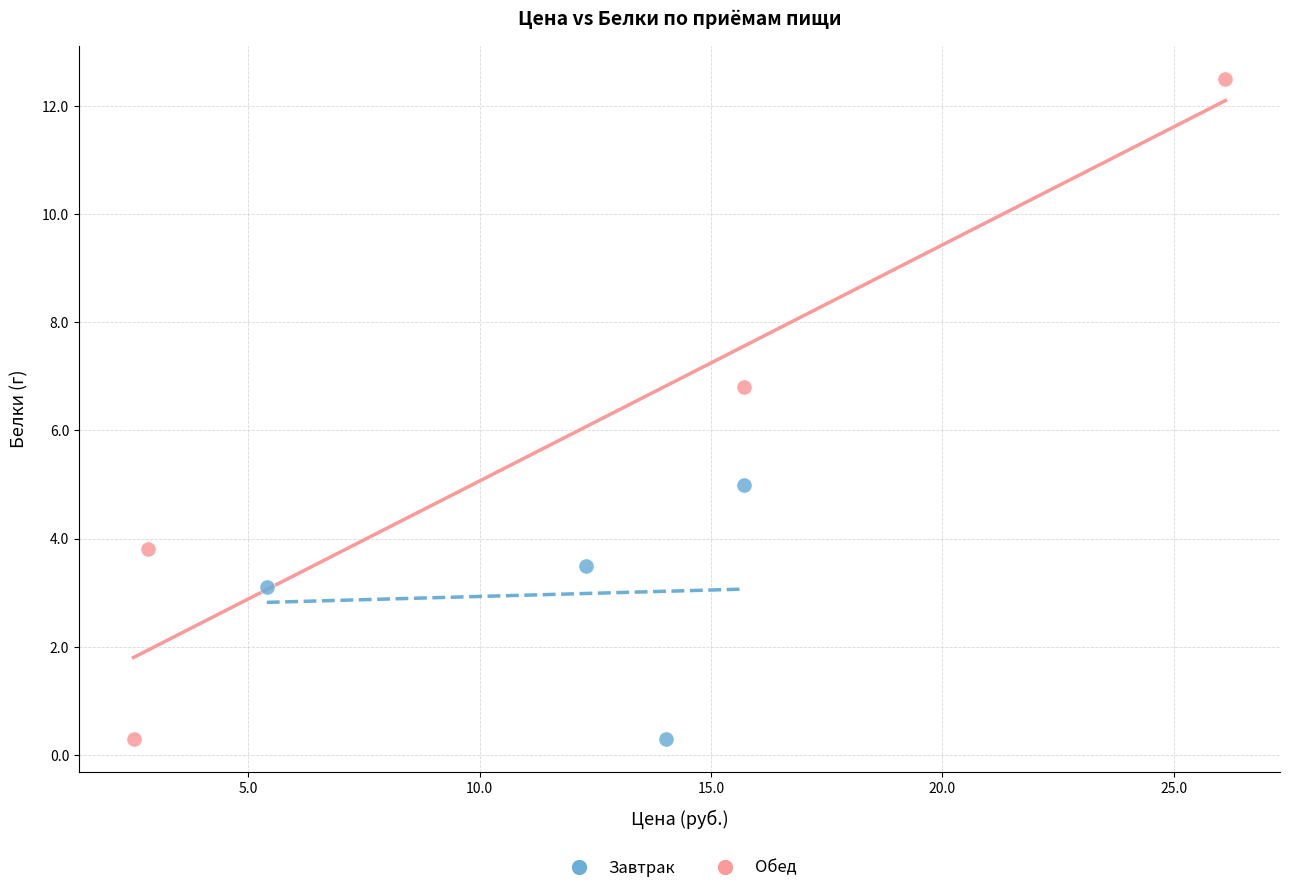

What are all the series names shown in the legend?

Завтрак, Обед